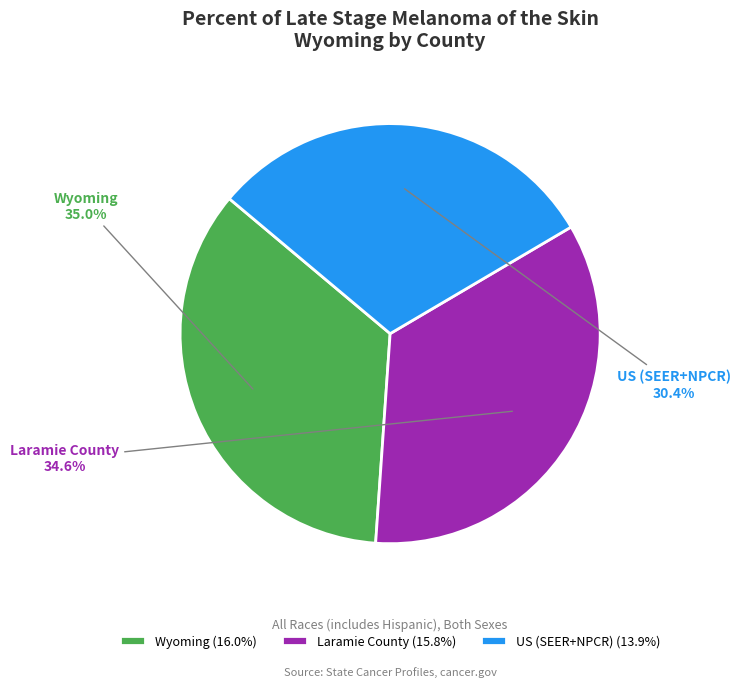

What percentage is the Laramie County slice, to the nearest percent?

35%